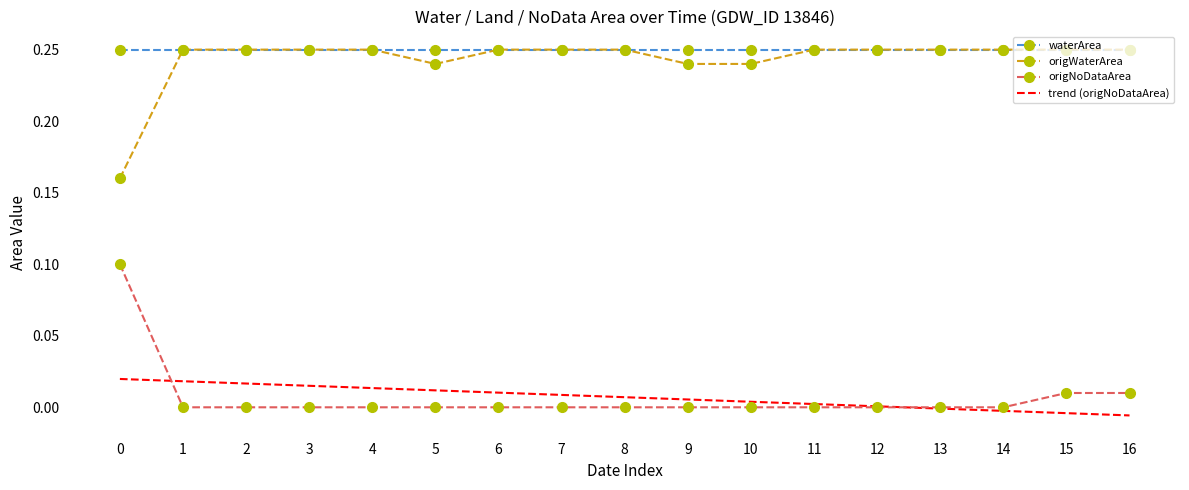

The origWaterArea series shows 0.1 at 7. True or false?

False